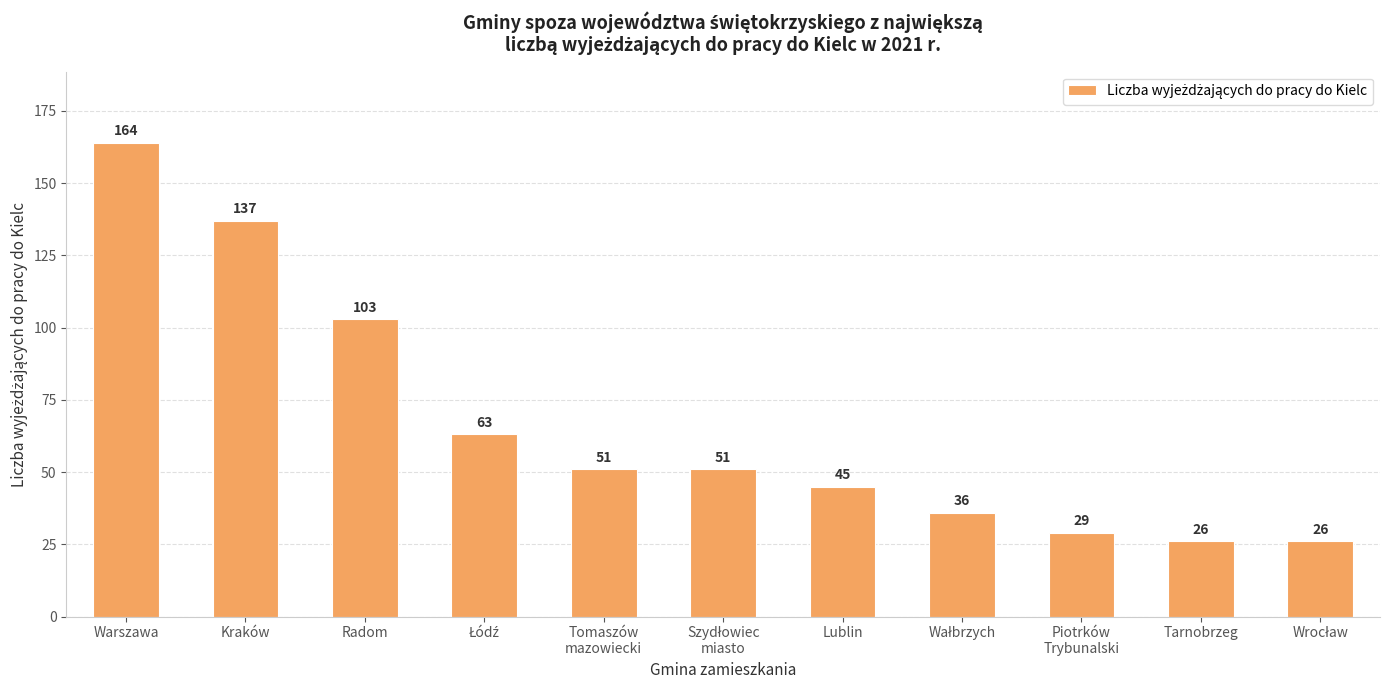

Which category has the highest value across all series?

Warszawa